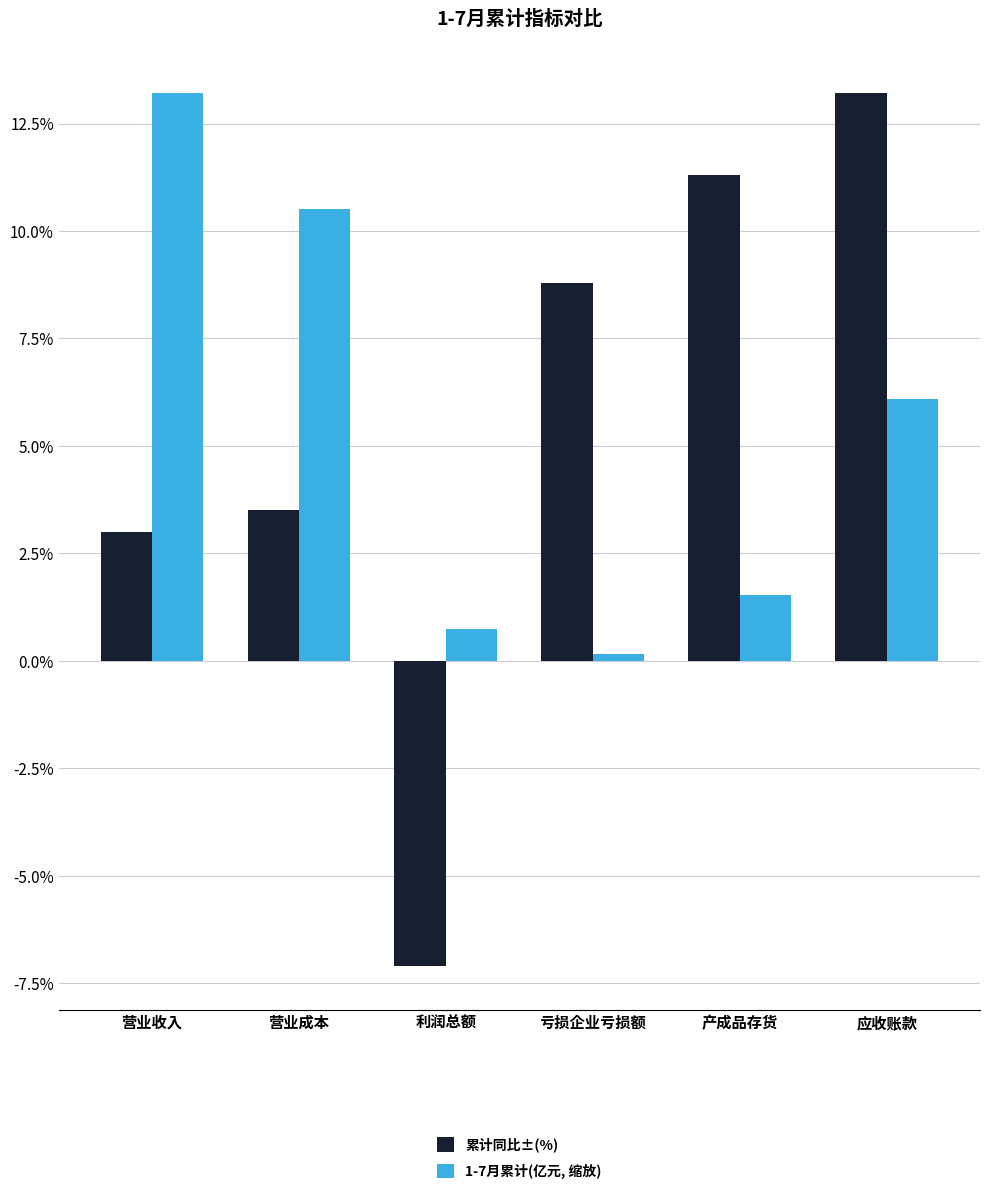

True or false: 累计同比±(%) has a value of 1.4 at 营业成本.

False